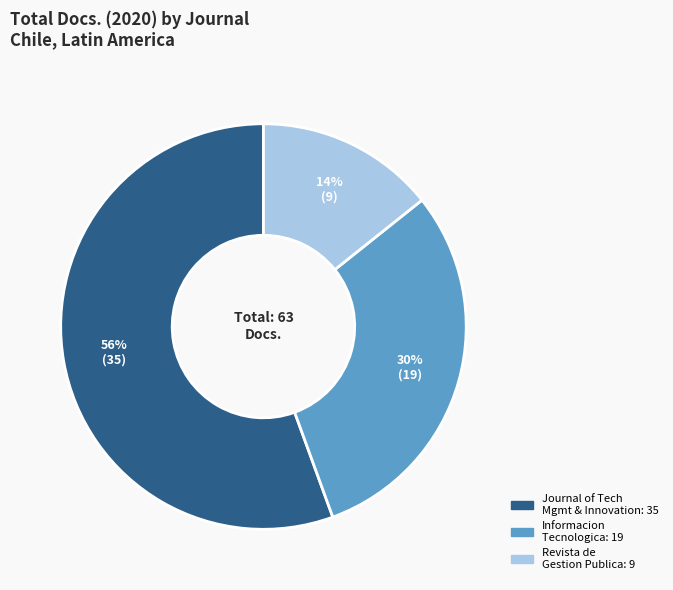

Is there a majority slice in this chart?

Yes